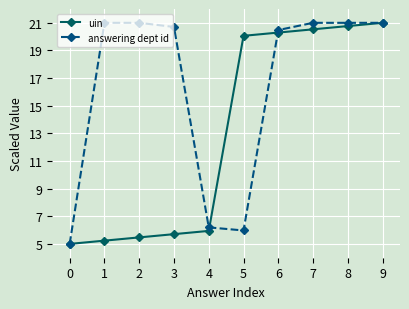

What are all the series names shown in the legend?

uin, answering dept id